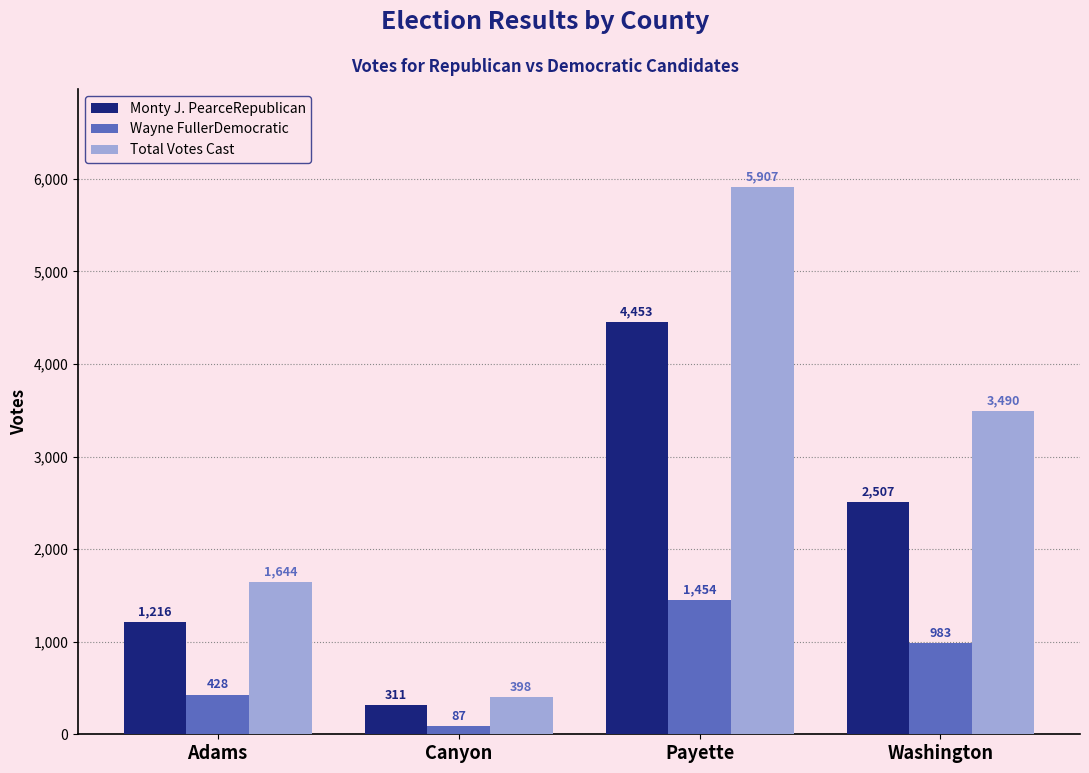

Count the number of categories in the chart.

4